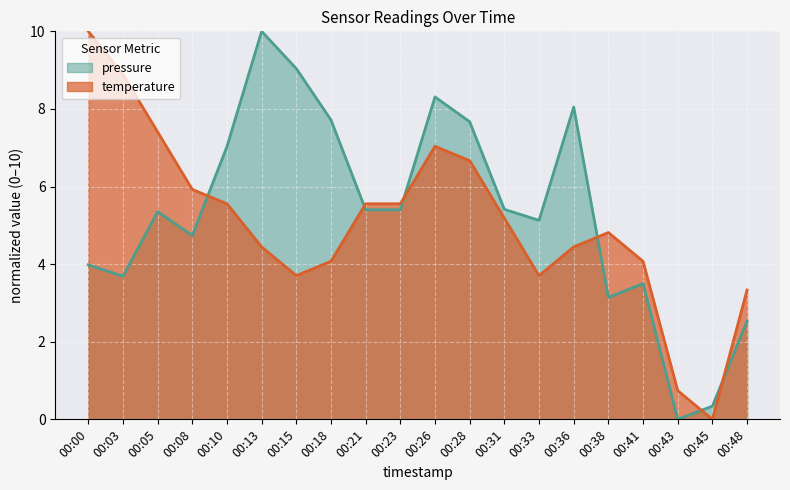

The value of temperature at 00:31 is 1.8. True or false?

False